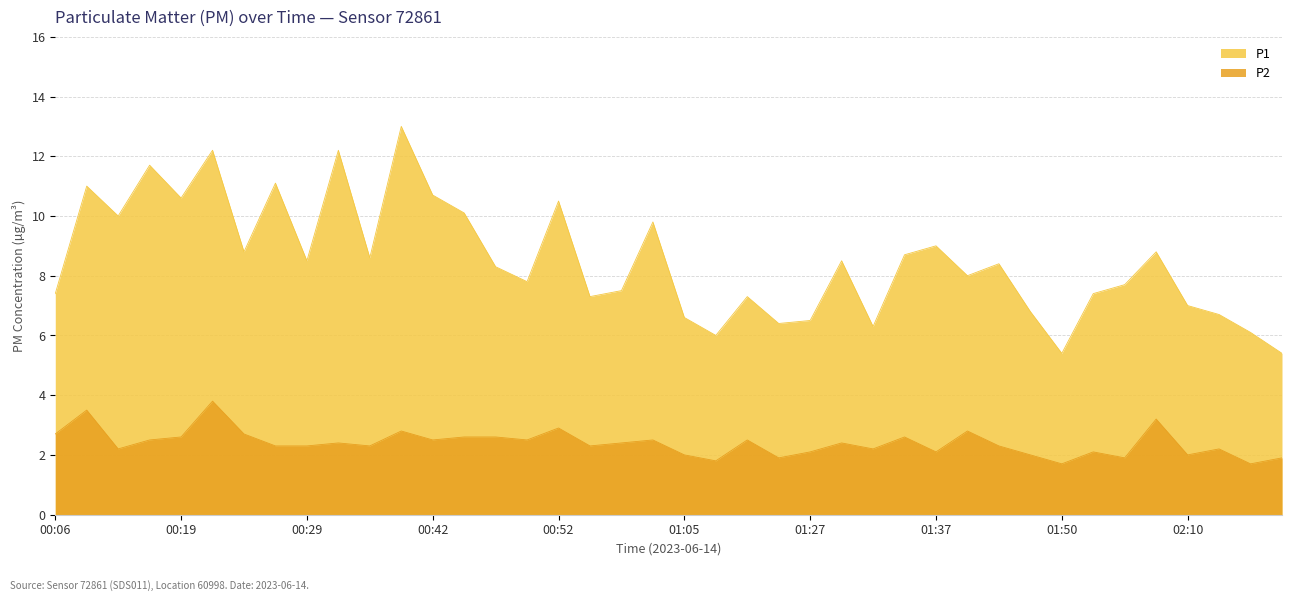

What is the minimum value shown in the chart?

1.7